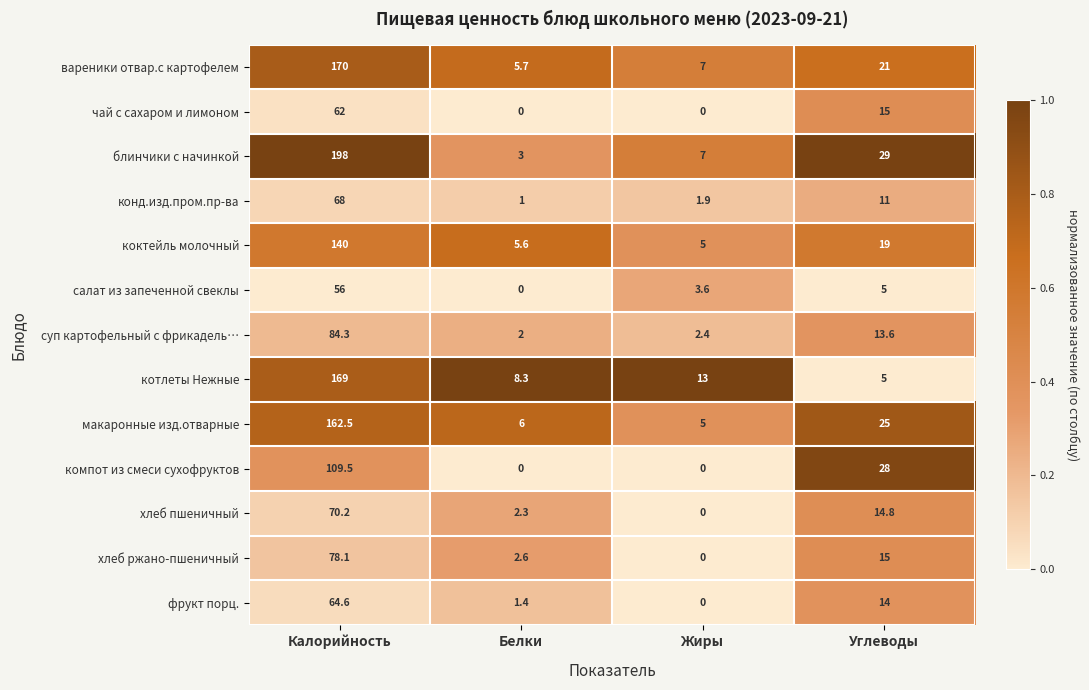

At which category is the sum across all series the highest?

Калорийность